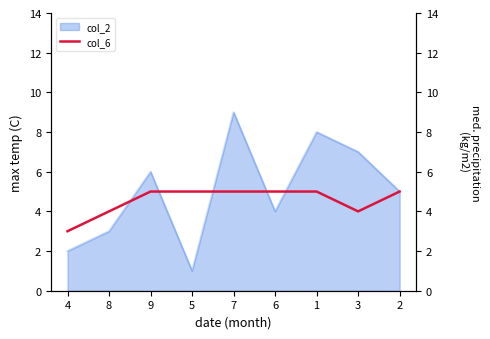

Is it true that col_2 equals 6 at 9?

True